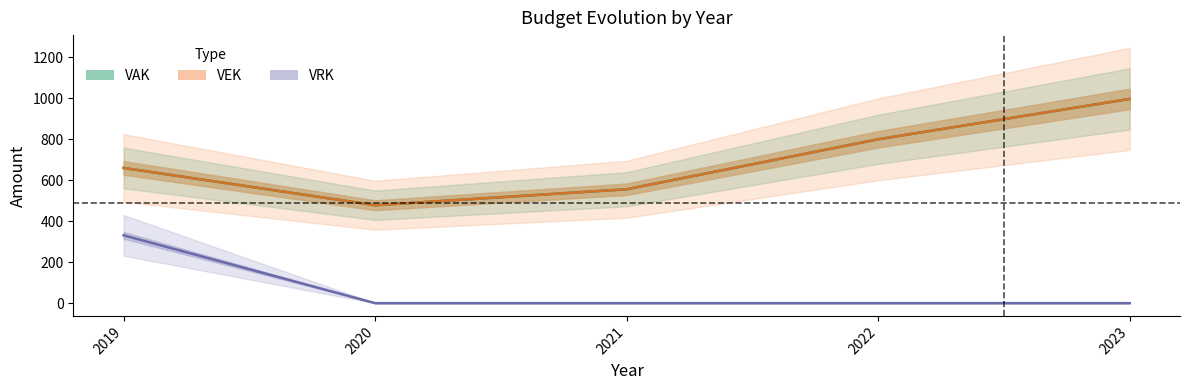

Which category has the highest value in the VAK series?

2023